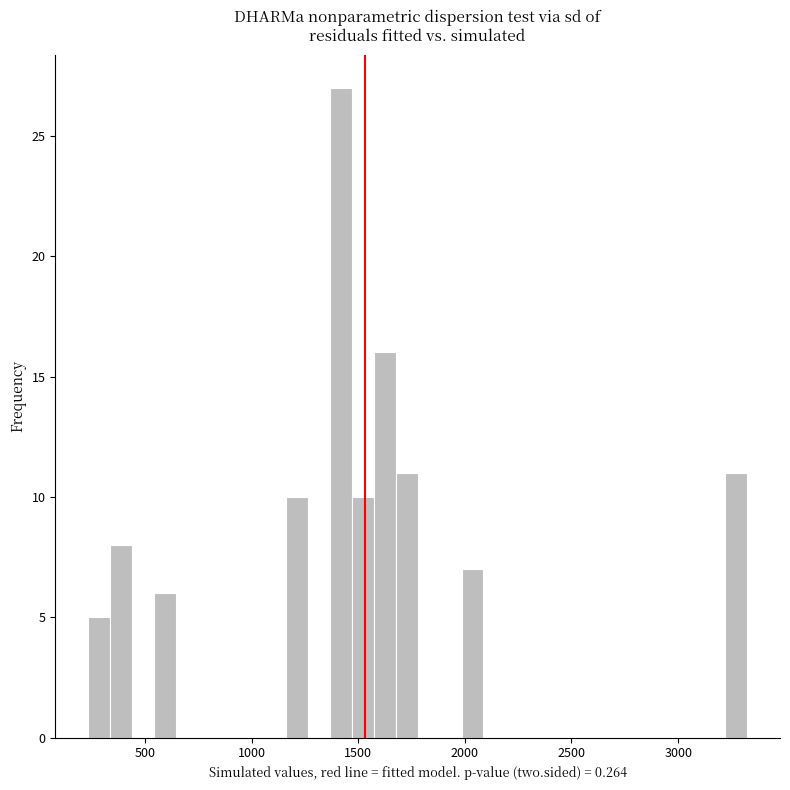

Read against the x-axis, roughly where is the centre of the tallest bar?

1400